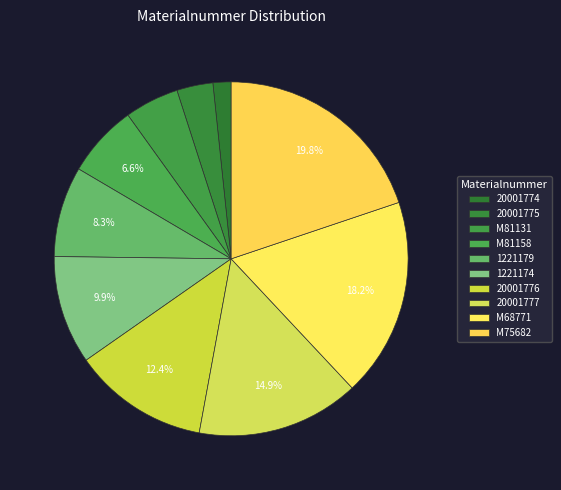

To the nearest percent, what is the difference between the largest and smallest slice percentages?

18%